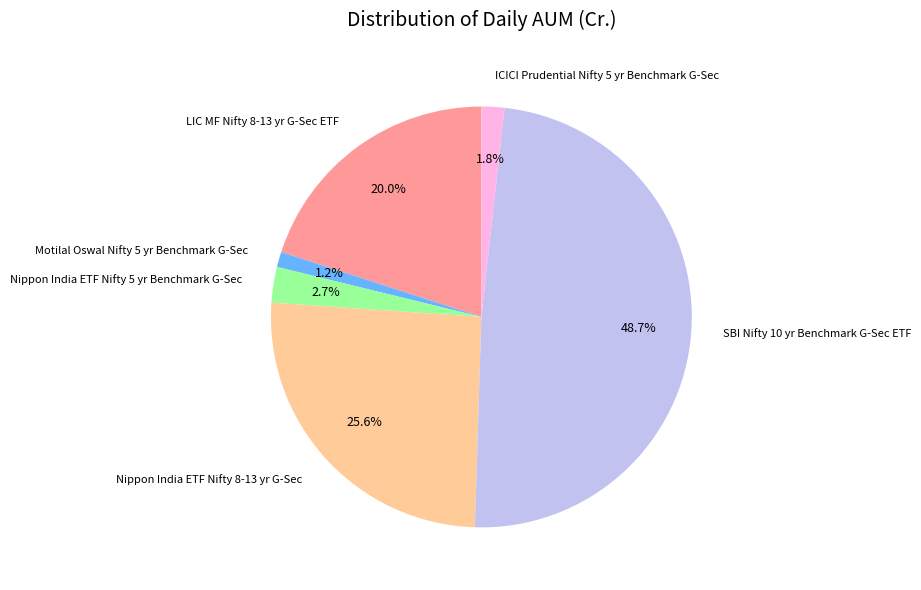

Is there a majority slice in this chart?

No